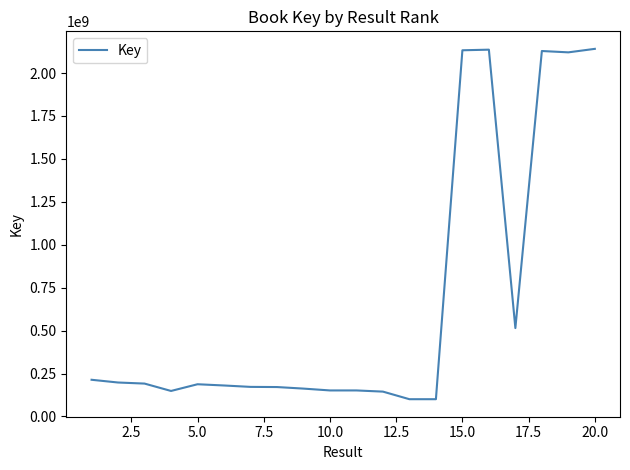

What is the difference between the maximum and minimum values?

2040377400